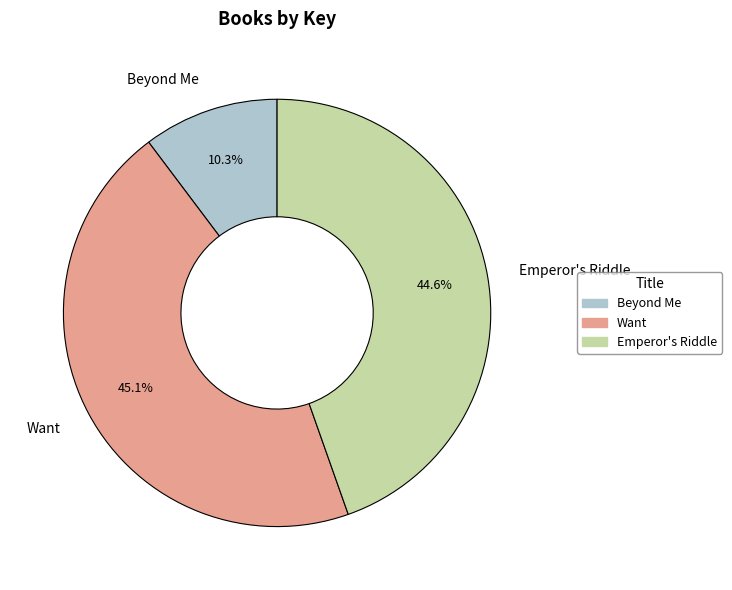

The Emperor's Riddle slice represents 45% of the pie. True or false?

True